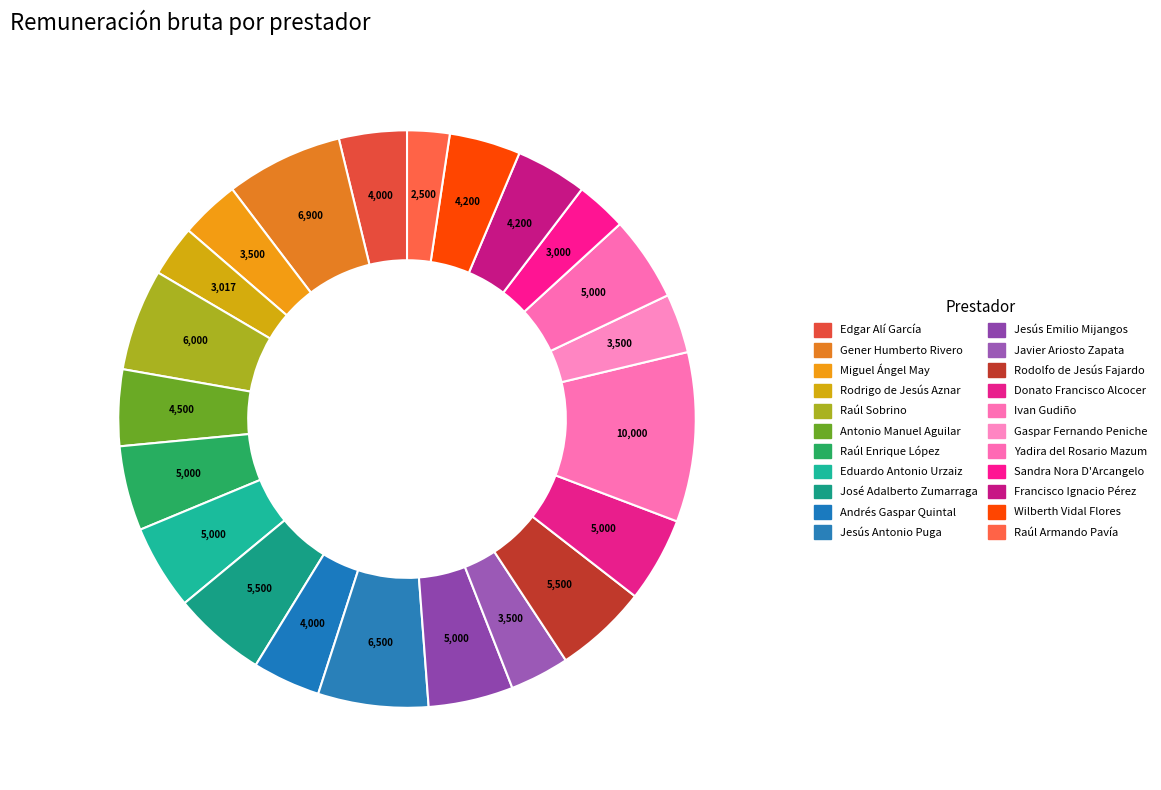

Rank the categories by value from lowest to highest.

Raúl Armando Pavía, Sandra Nora D'Arcangelo, Rodrigo de Jesús Aznar, Miguel Ángel May, Javier Ariosto Zapata, Gaspar Fernando Peniche, Edgar Alí García, Andrés Gaspar Quintal, Francisco Ignacio Pérez, Wilberth Vidal Flores, Antonio Manuel Aguilar, Raúl Enrique López, Eduardo Antonio Urzaiz, Jesús Emilio Mijangos, Donato Francisco Alcocer, Yadira del Rosario Mazum, José Adalberto Zumarraga, Rodolfo de Jesús Fajardo, Raúl Sobrino, Jesús Antonio Puga, Gener Humberto Rivero, Ivan Gudiño